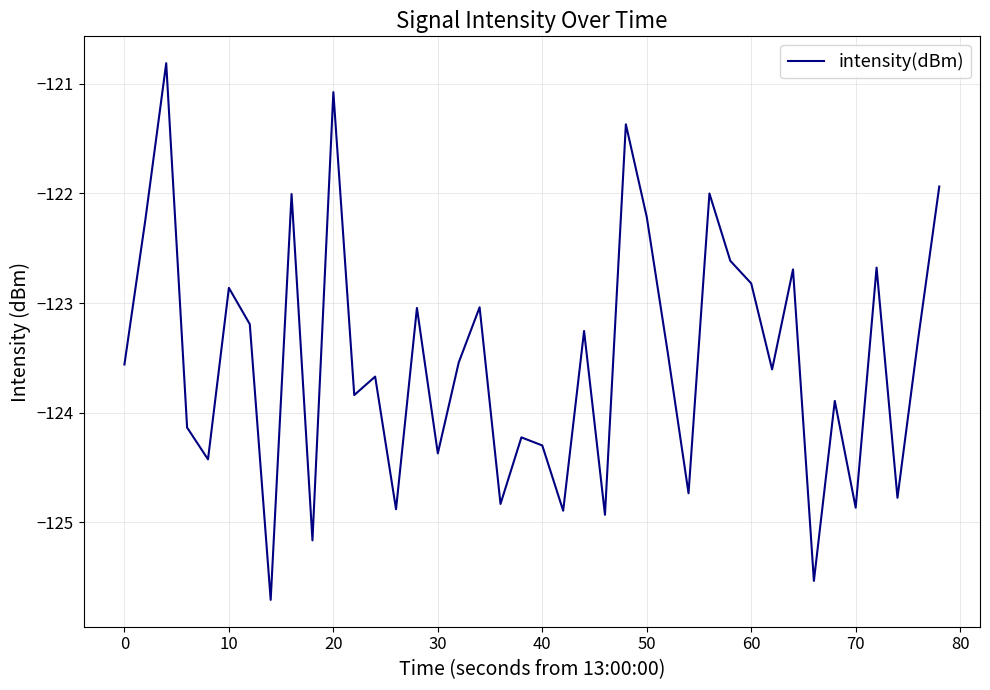

What is the difference between the maximum and minimum values?

4.9